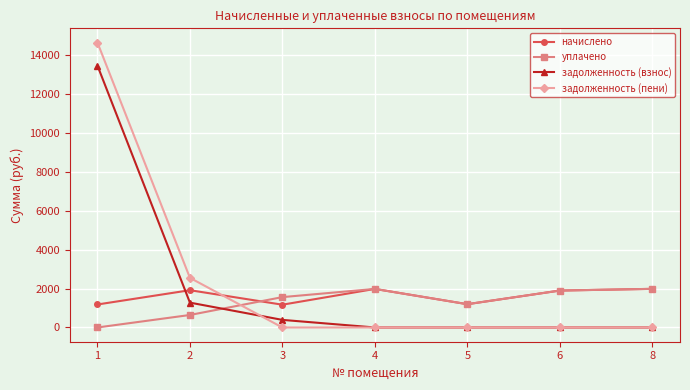

Where is уплачено nearest to the value 991?

5